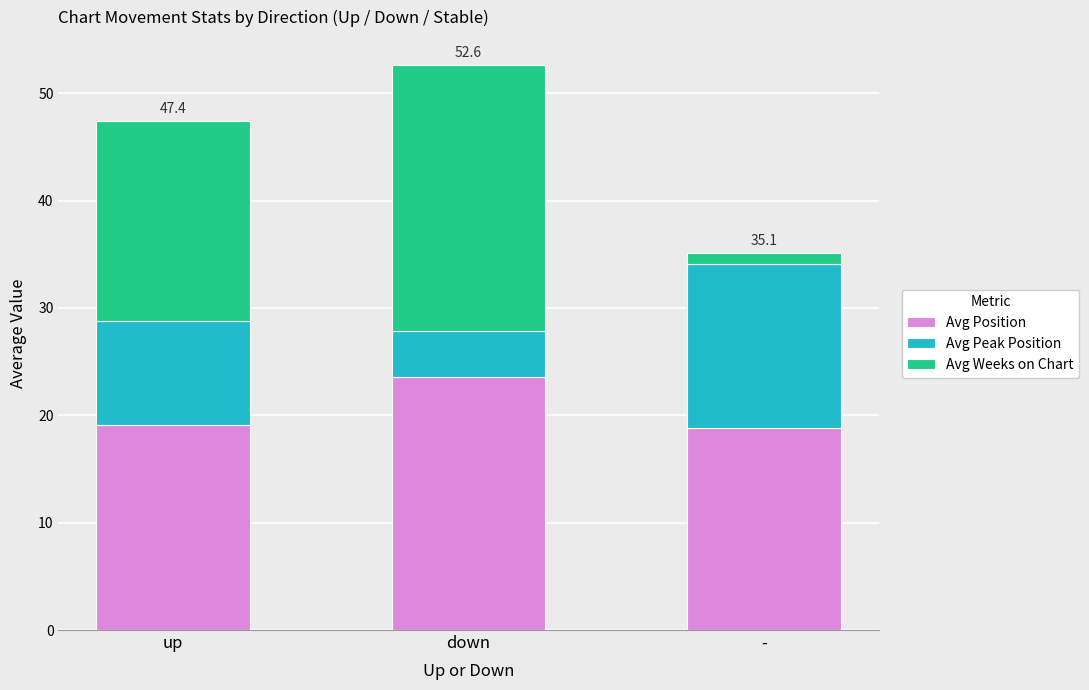

What is the sum of all Avg Position values?

61.5